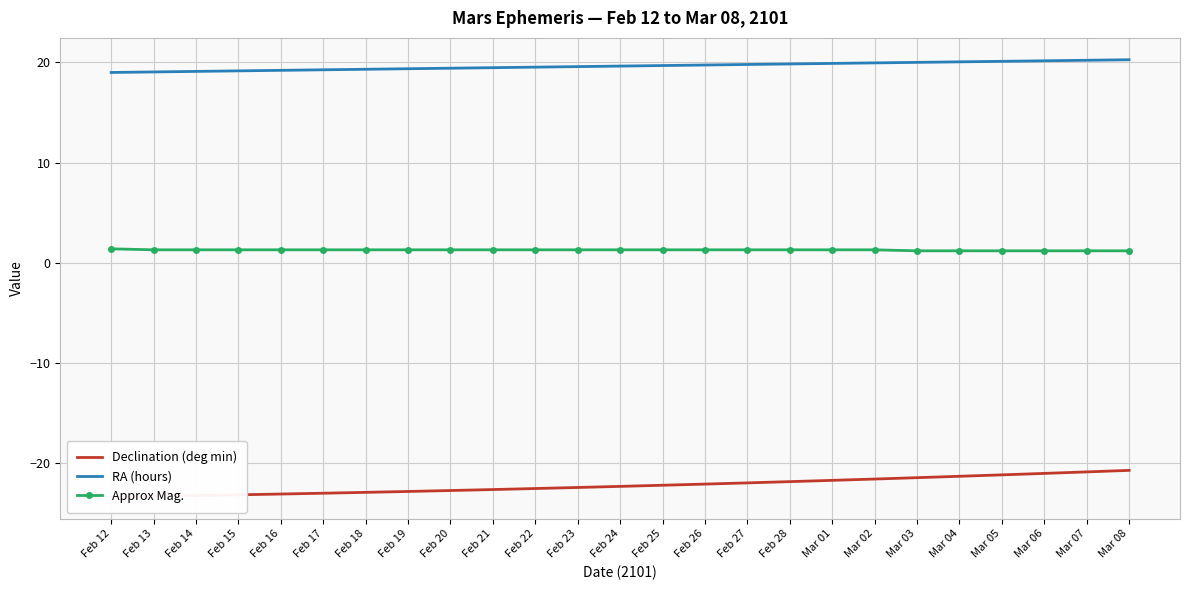

List the series in order of their overall mean, highest first.

RA (hours), Approx Mag., Declination (deg min)